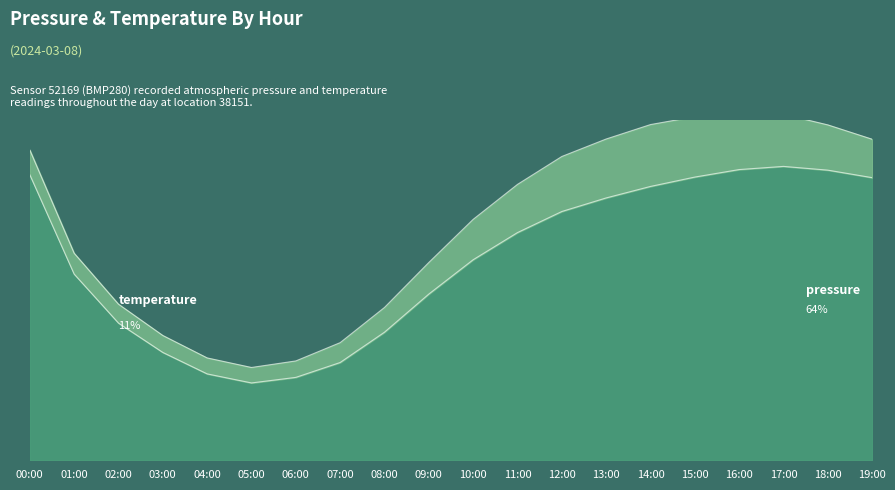

How many points are higher than both their immediate neighbors (excluding endpoints)?

1